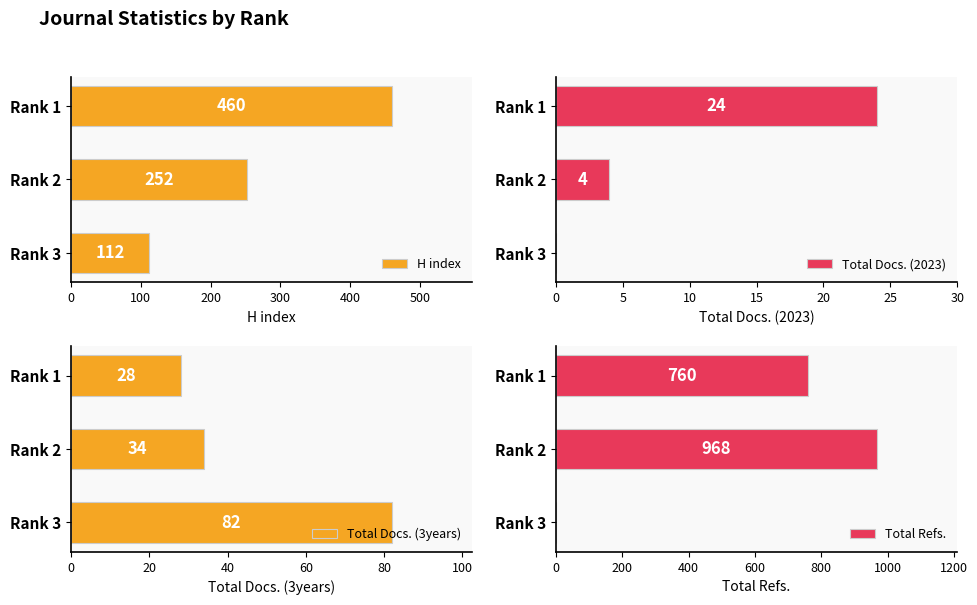

Count the H index values in the range 112 to 460.

3